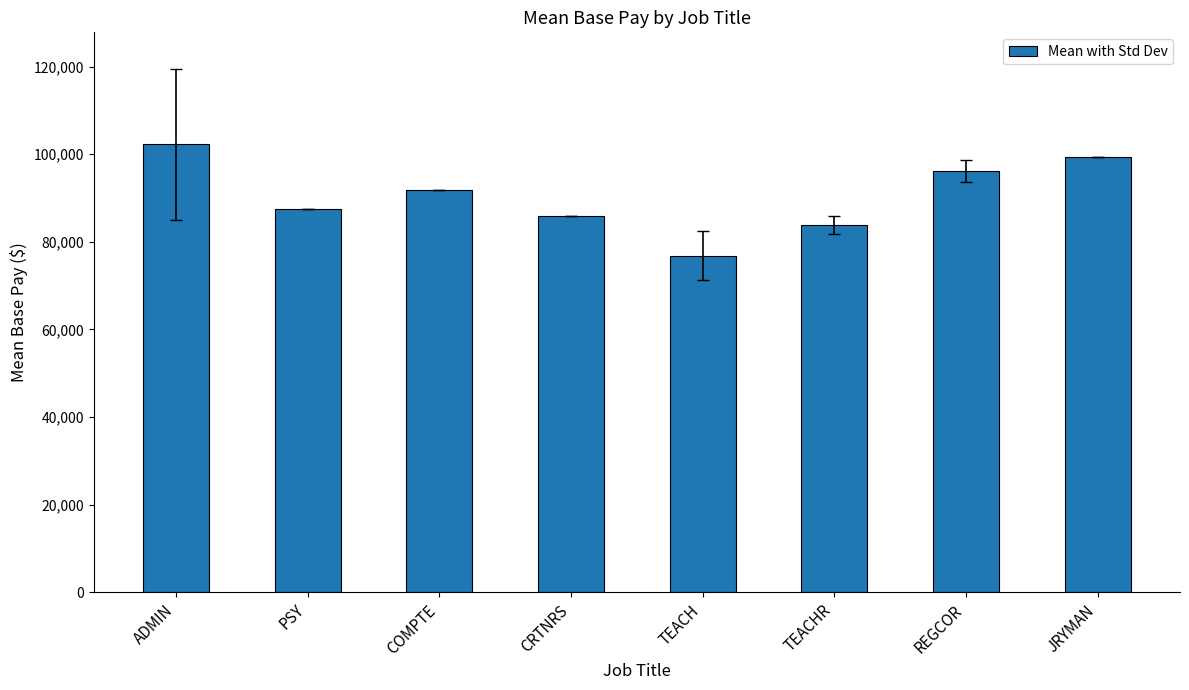

What is the value of the 4th bar from the left?

85813.3